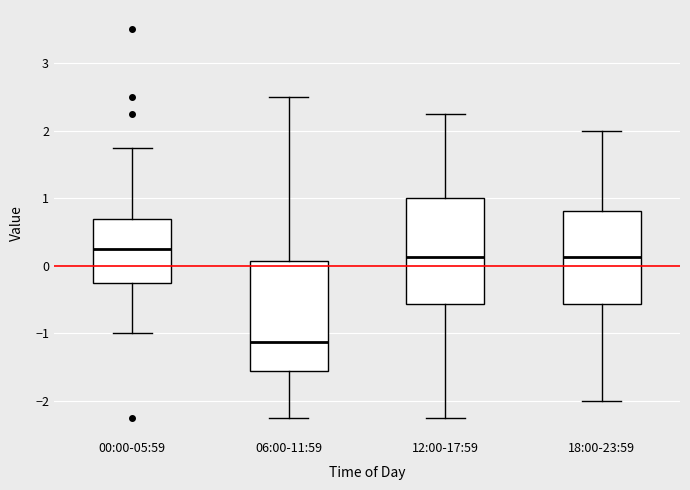

Which box has the lowest median line?

06:00-11:59